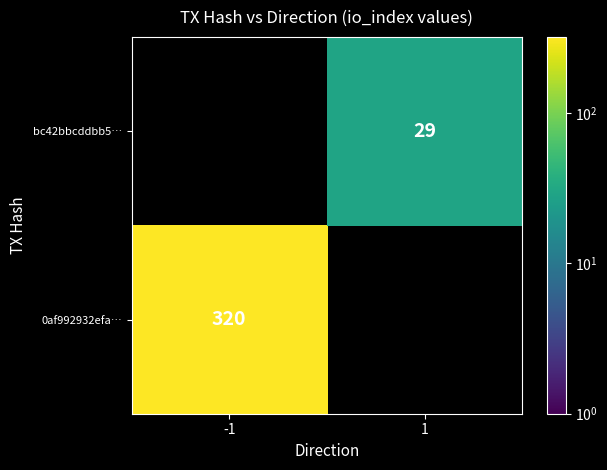

At which category does the chart reach its peak across all series?

-1